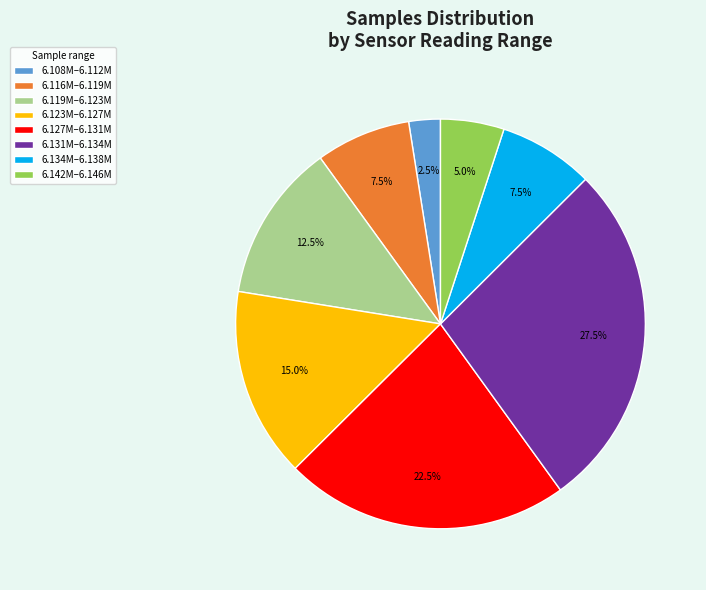

Which category has the biggest portion of the pie?

6.131M–6.134M